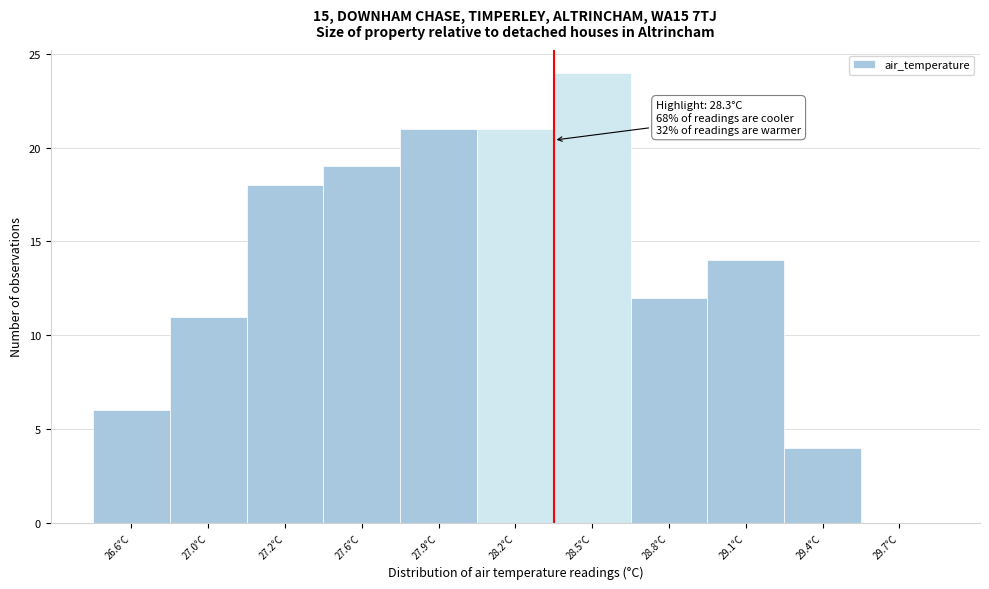

Reading left to right, extract all data points from this chart.

26.6°C=6	27.0°C=11	27.2°C=18	27.6°C=19	27.9°C=21	28.2°C=21	28.5°C=24	28.8°C=12	29.1°C=14	29.4°C=4	29.7°C=0